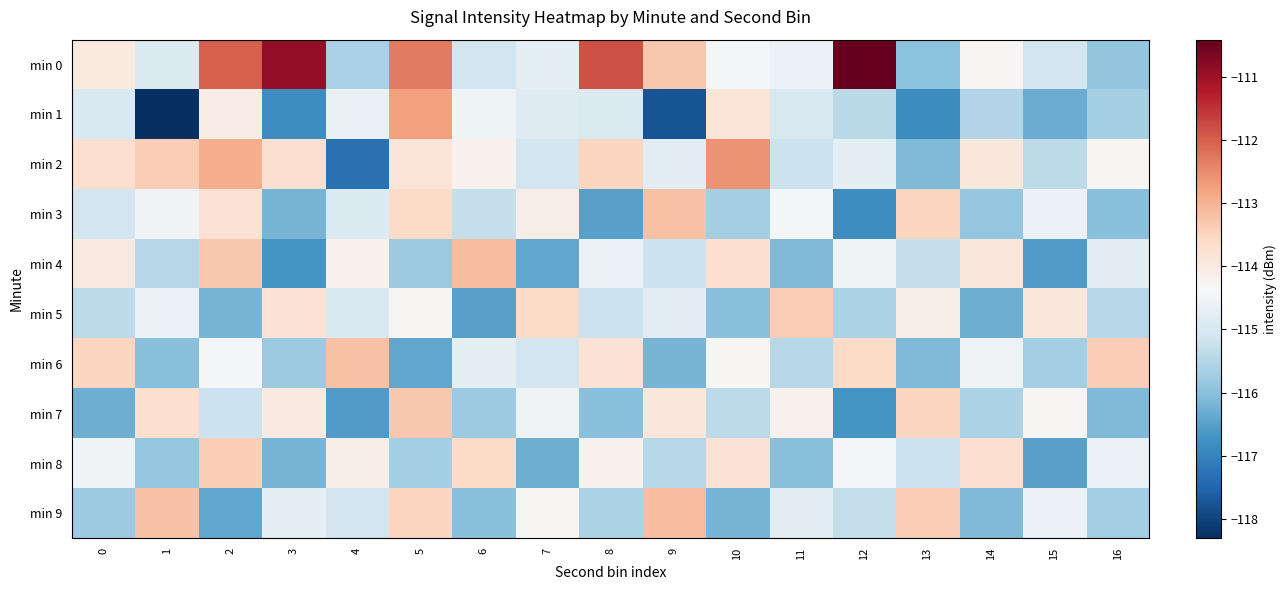

Reading left to right, transcribe all the data shown in this chart.

min 0: 0=-114.0	1=-114.9	2=-112.0	3=-110.9	4=-115.6	5=-112.3	6=-115.1	7=-114.8	8=-111.8	9=-113.3	10=-114.5	11=-114.6	12=-110.4	13=-116.0	14=-114.3	15=-115.1	16=-115.9
min 1: 0=-115.0	1=-118.3	2=-114.1	3=-116.8	4=-114.7	5=-112.7	6=-114.5	7=-114.9	8=-114.9	9=-117.8	10=-113.8	11=-115.0	12=-115.4	13=-116.9	14=-115.5	15=-116.3	16=-115.7
min 2: 0=-113.7	1=-113.4	2=-112.9	3=-113.7	4=-117.3	5=-113.9	6=-114.2	7=-115.1	8=-113.5	9=-114.8	10=-112.6	11=-115.2	12=-114.7	13=-116.1	14=-113.9	15=-115.4	16=-114.3
min 3: 0=-115.1	1=-114.5	2=-113.8	3=-116.2	4=-114.9	5=-113.6	6=-115.3	7=-114.1	8=-116.5	9=-113.2	10=-115.7	11=-114.4	12=-116.8	13=-113.5	14=-115.9	15=-114.6	16=-116.0
min 4: 0=-114.0	1=-115.5	2=-113.3	3=-116.7	4=-114.2	5=-115.8	6=-113.1	7=-116.4	8=-114.6	9=-115.2	10=-113.7	11=-116.1	12=-114.5	13=-115.3	14=-113.9	15=-116.6	16=-114.8
min 5: 0=-115.4	1=-114.6	2=-116.2	3=-113.8	4=-115.0	5=-114.3	6=-116.5	7=-113.6	8=-115.2	9=-114.8	10=-116.0	11=-113.4	12=-115.6	13=-114.1	14=-116.3	15=-113.9	16=-115.5
min 6: 0=-113.5	1=-116.0	2=-114.4	3=-115.8	4=-113.2	5=-116.4	6=-114.7	7=-115.1	8=-113.8	9=-116.2	10=-114.3	11=-115.5	12=-113.6	13=-116.1	14=-114.5	15=-115.7	16=-113.4
min 7: 0=-116.3	1=-113.7	2=-115.2	3=-114.0	4=-116.6	5=-113.3	6=-115.8	7=-114.5	8=-116.0	9=-113.9	10=-115.4	11=-114.2	12=-116.7	13=-113.5	14=-115.6	15=-114.3	16=-116.1
min 8: 0=-114.5	1=-115.9	2=-113.4	3=-116.2	4=-114.1	5=-115.7	6=-113.6	7=-116.3	8=-114.2	9=-115.5	10=-113.8	11=-116.0	12=-114.4	13=-115.2	14=-113.7	15=-116.5	16=-114.6
min 9: 0=-115.8	1=-113.2	2=-116.4	3=-114.7	4=-115.1	5=-113.5	6=-116.0	7=-114.3	8=-115.6	9=-113.1	10=-116.2	11=-114.8	12=-115.3	13=-113.4	14=-116.1	15=-114.6	16=-115.7